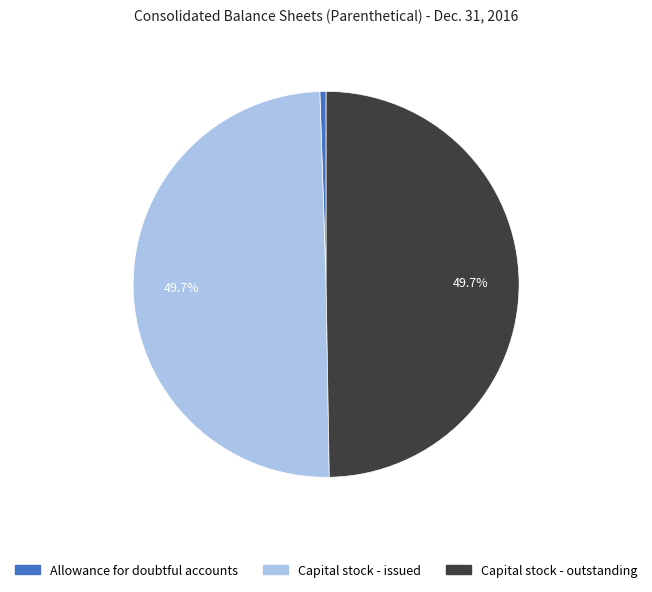

What percentage is the Allowance for doubtful accounts slice, to the nearest percent?

1%